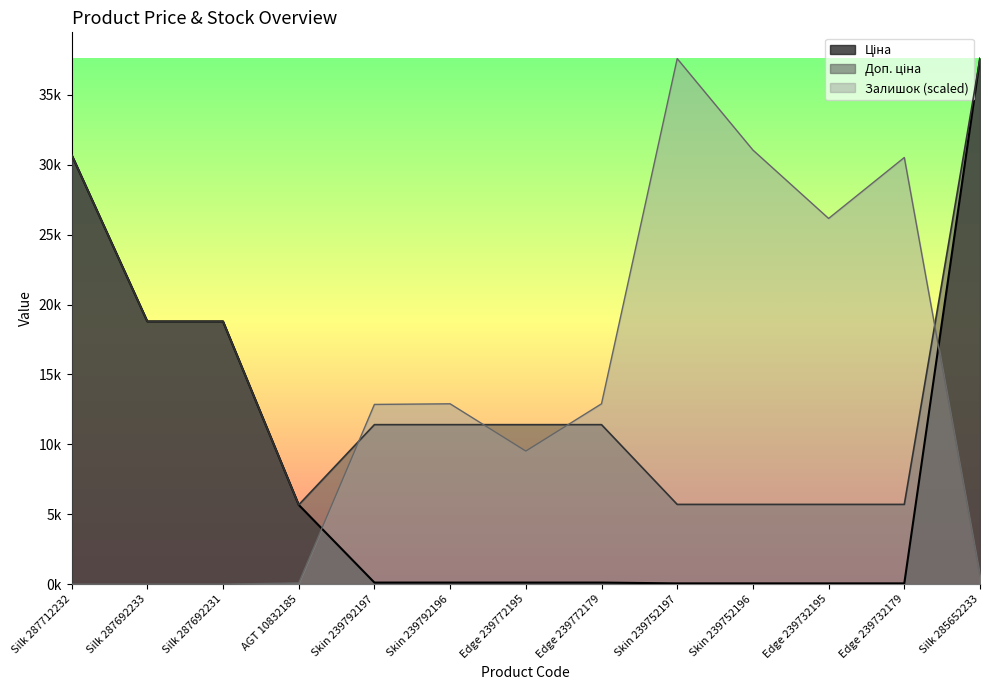

The Залишок series shows 37593.6 at Skin 239752197. True or false?

True